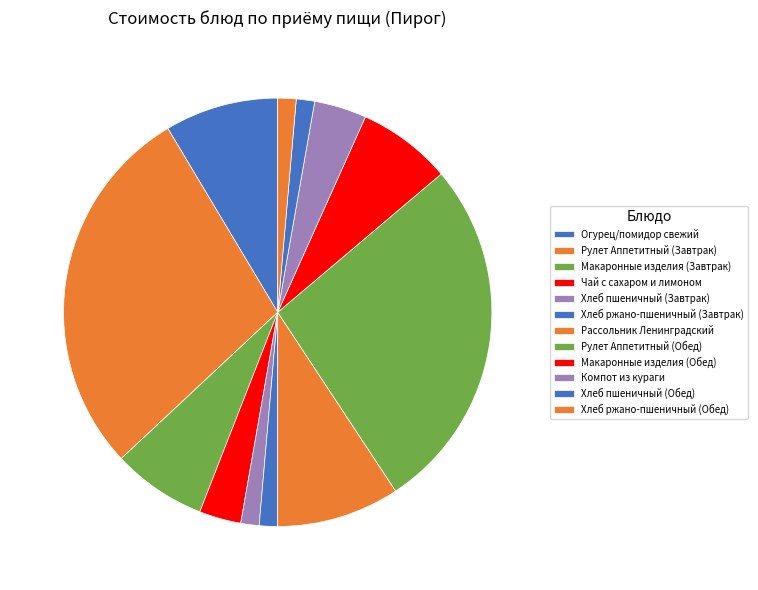

What is the ratio of the value at Огурец/помидор свежий to the value at Макаронные изделия (Обед)?

1.2